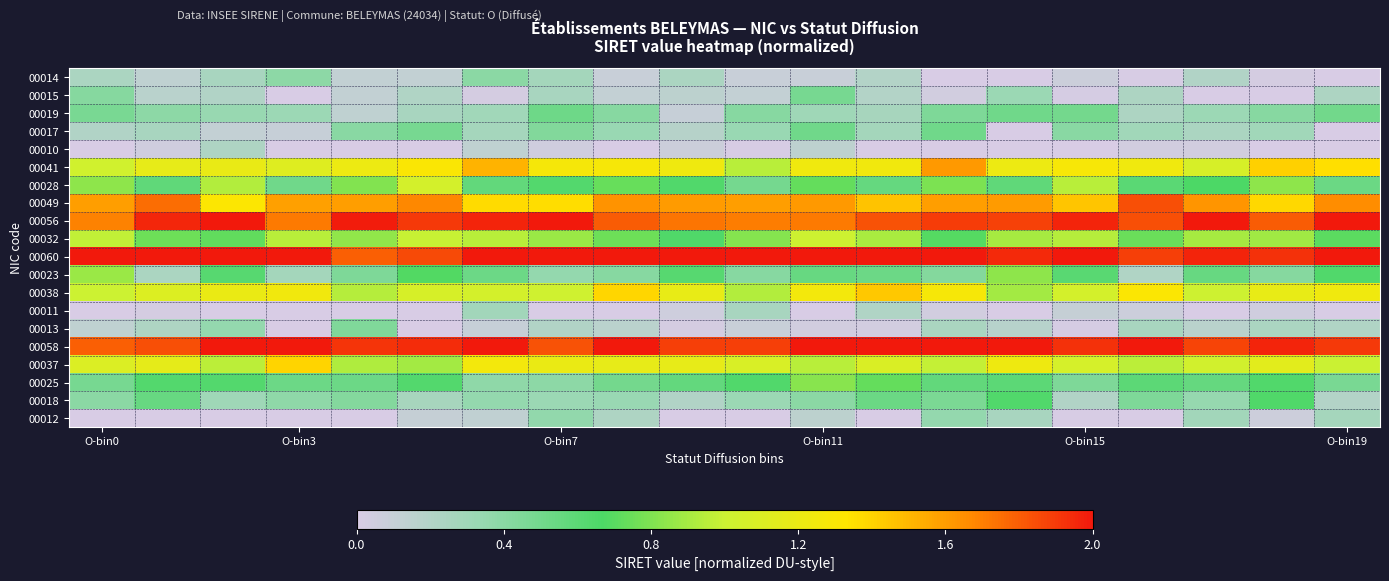

How many distinct data groups are displayed?

20